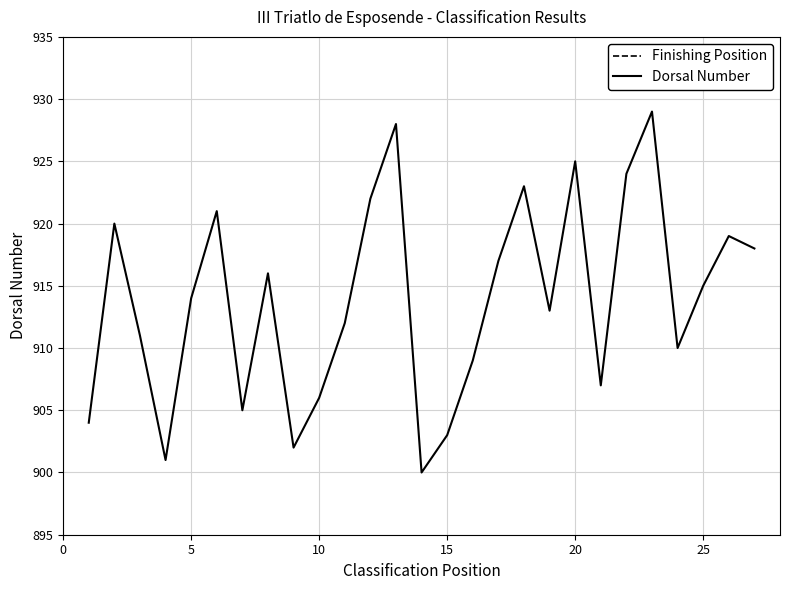

In Dorsal Number, how many points are lower than both neighbors (excluding endpoints)?

7